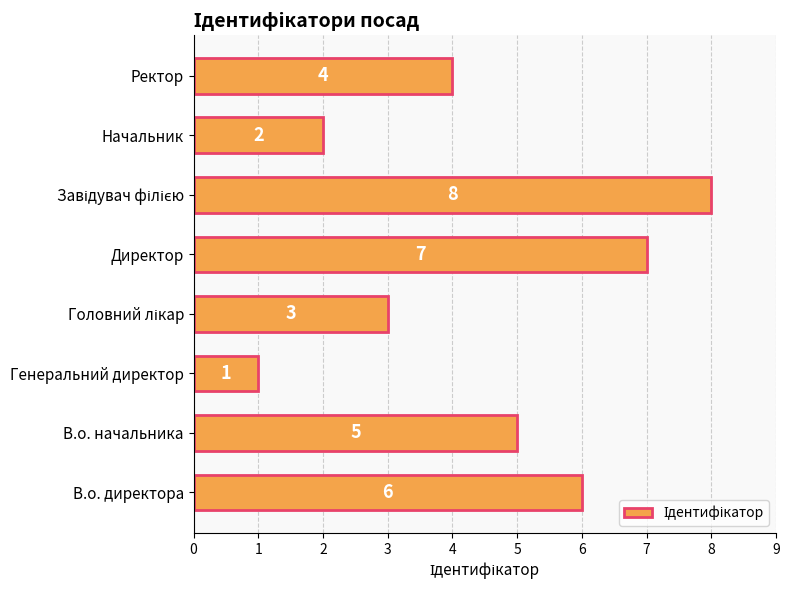

What is the sum of the values at В.о. директора and Начальник?

8